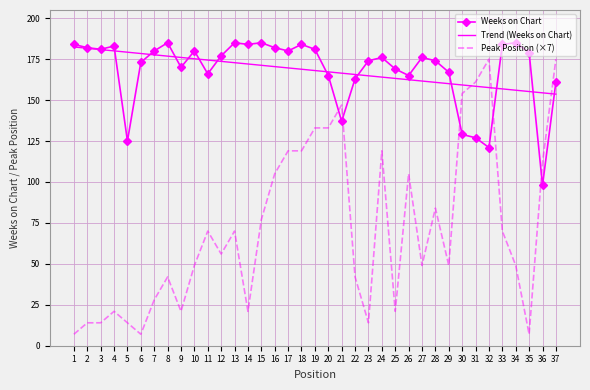

At which category is the sum across all series the highest?

37